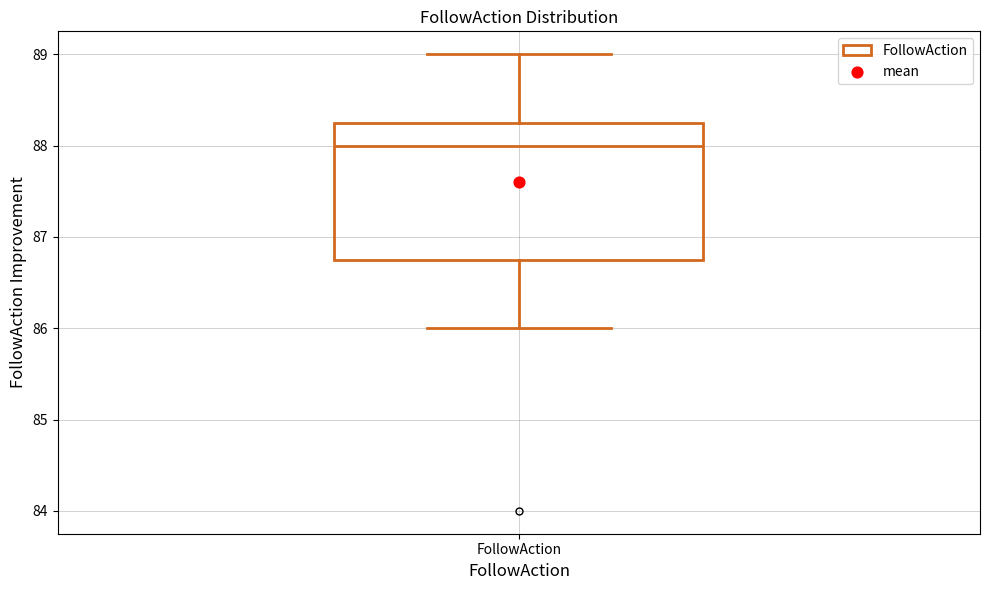

Transcribe this box plot: give where the median line is, the range the box spans, and where the two whiskers end, as read against the y-axis. The values are not printed on the chart, so give them approximately, as read against the axis.

median 88.0, box 86.8 to 88.3, whiskers 86.0 to 89.0